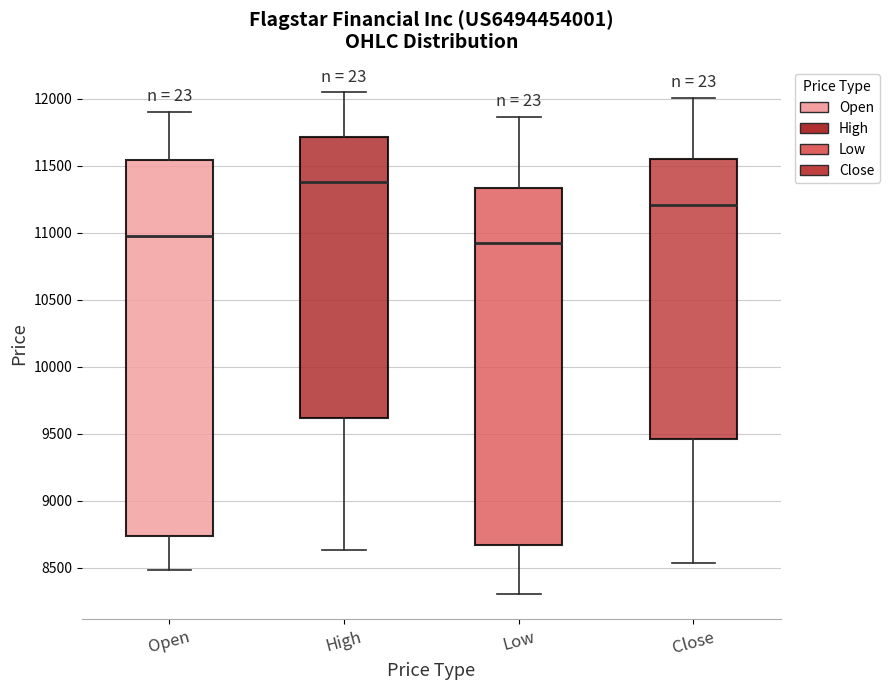

Reading left to right, read every box against the y-axis: the position of its median line, the range the box covers, and the ends of its whiskers. The values are not printed on the chart, so give them approximately, as read against the axis.

Open: median 11000, box 8750 to 11550, whiskers 8500 to 11900
High: median 11400, box 9600 to 11700, whiskers 8650 to 12050
Low: median 10950, box 8650 to 11350, whiskers 8300 to 11850
Close: median 11200, box 9450 to 11550, whiskers 8550 to 12000